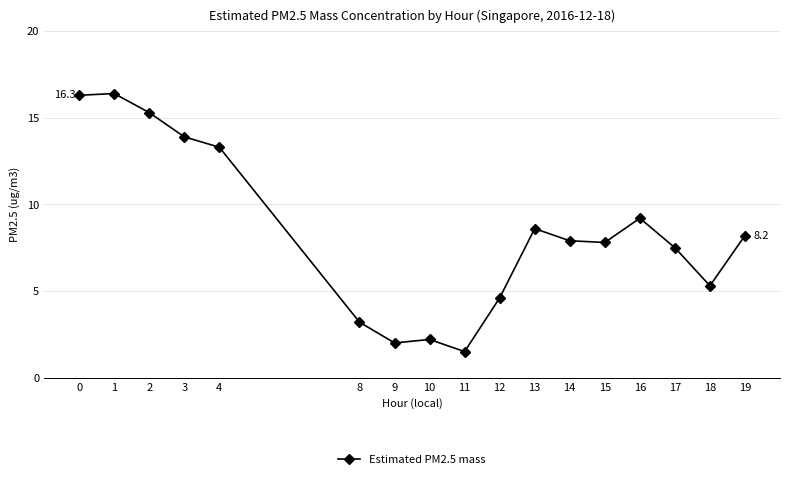

The chart shows a value of 13.9 at 3. True or false?

True